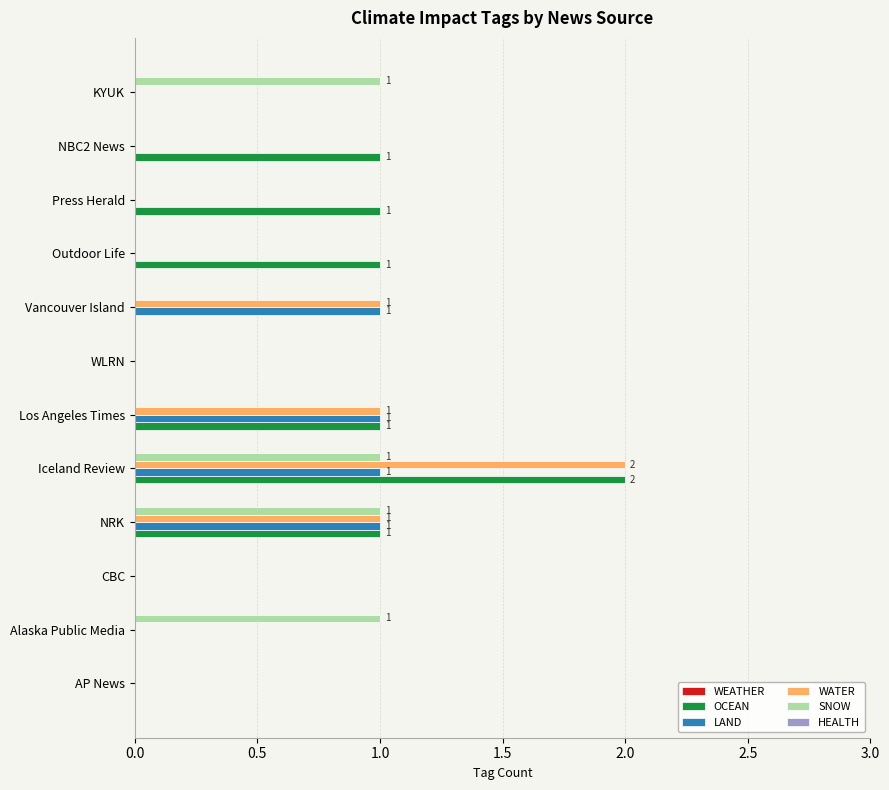

Is the value of OCEAN at Iceland Review greater than the value of SNOW at Alaska Public Media?

Yes